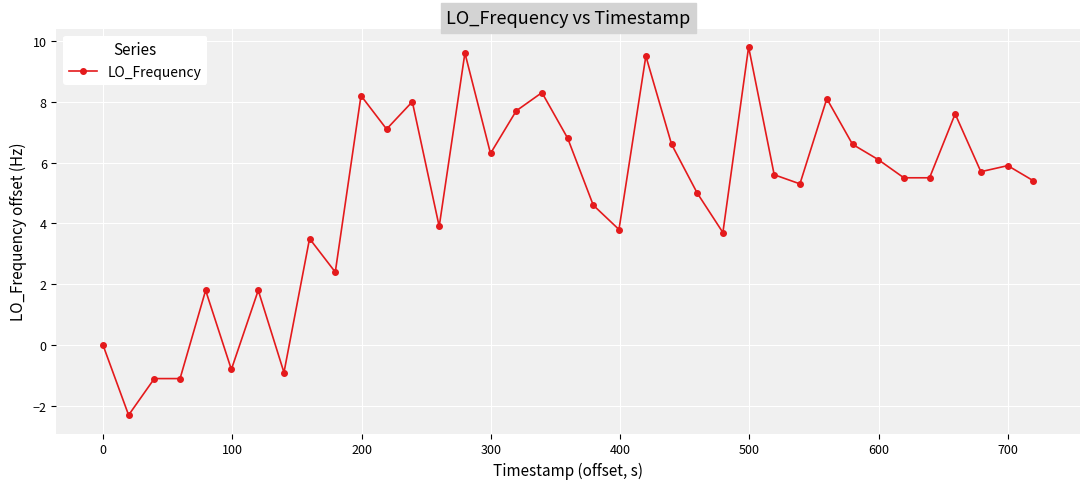

What is the difference between the maximum and second lowest values?

10.9